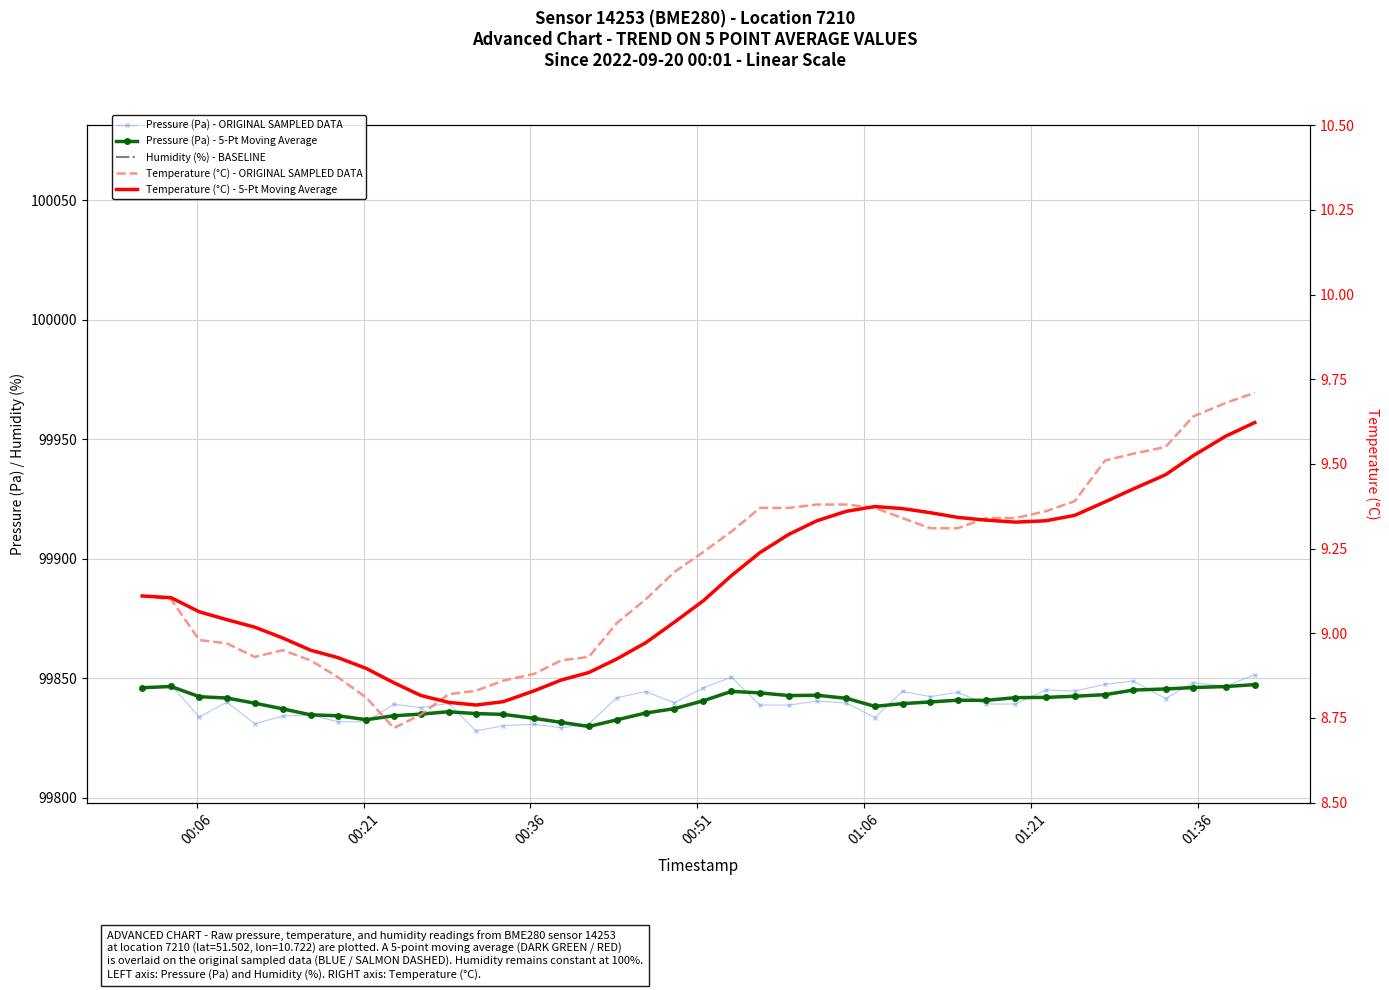

True or false: Temperature (°C) - ORIGINAL SAMPLED DATA has more than 2 interior local peaks.

False